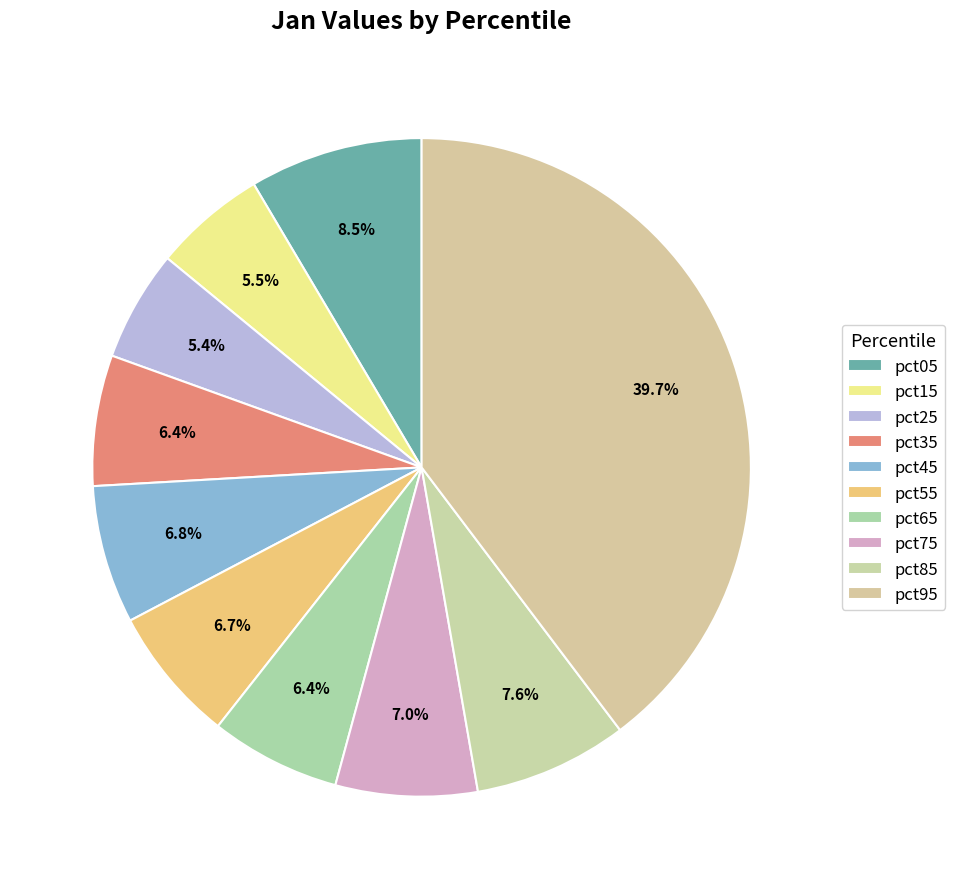

Count the number of slices in the pie.

10